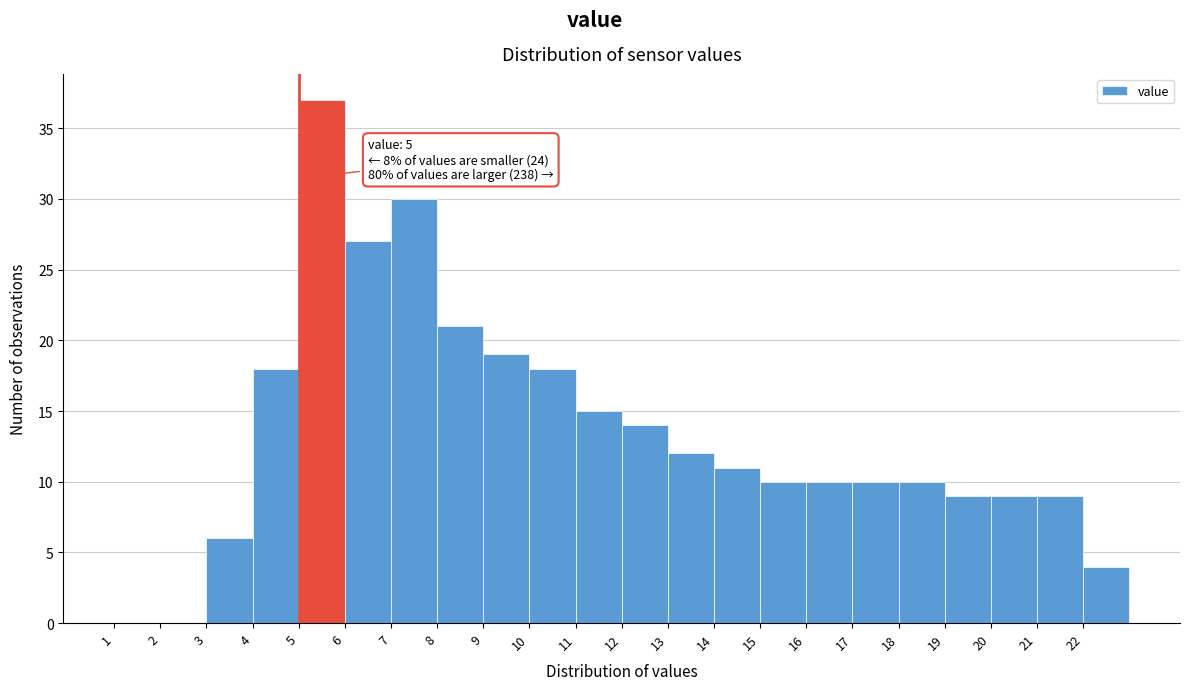

Which range on the x-axis has the tallest bar?

5 to 6